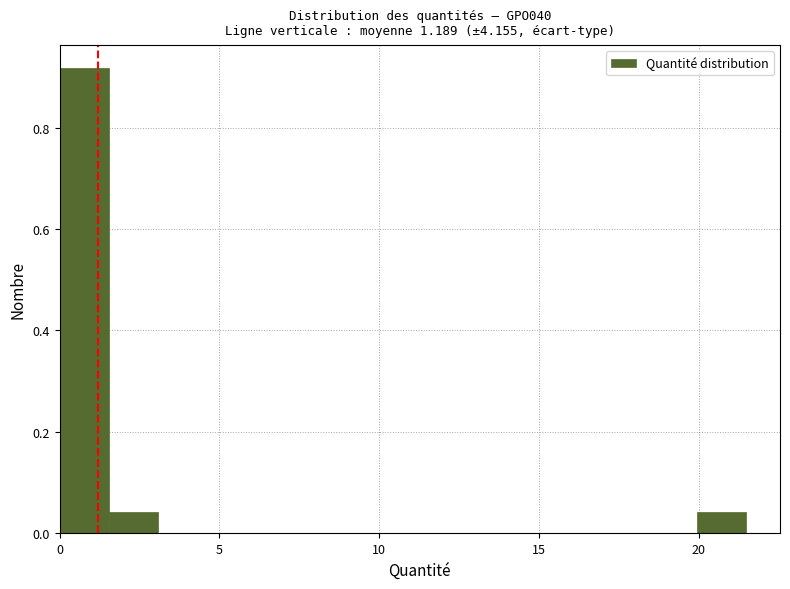

Around what value on the x-axis is the tallest bar? Give the approximate position of its centre, as read against the axis.

1.0